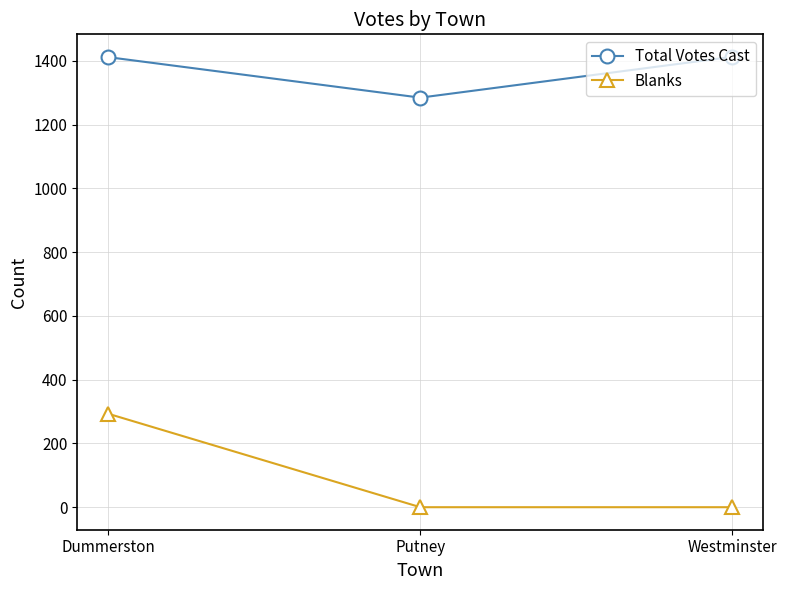

What is the spread (max minus min) of values at Westminster?

1413